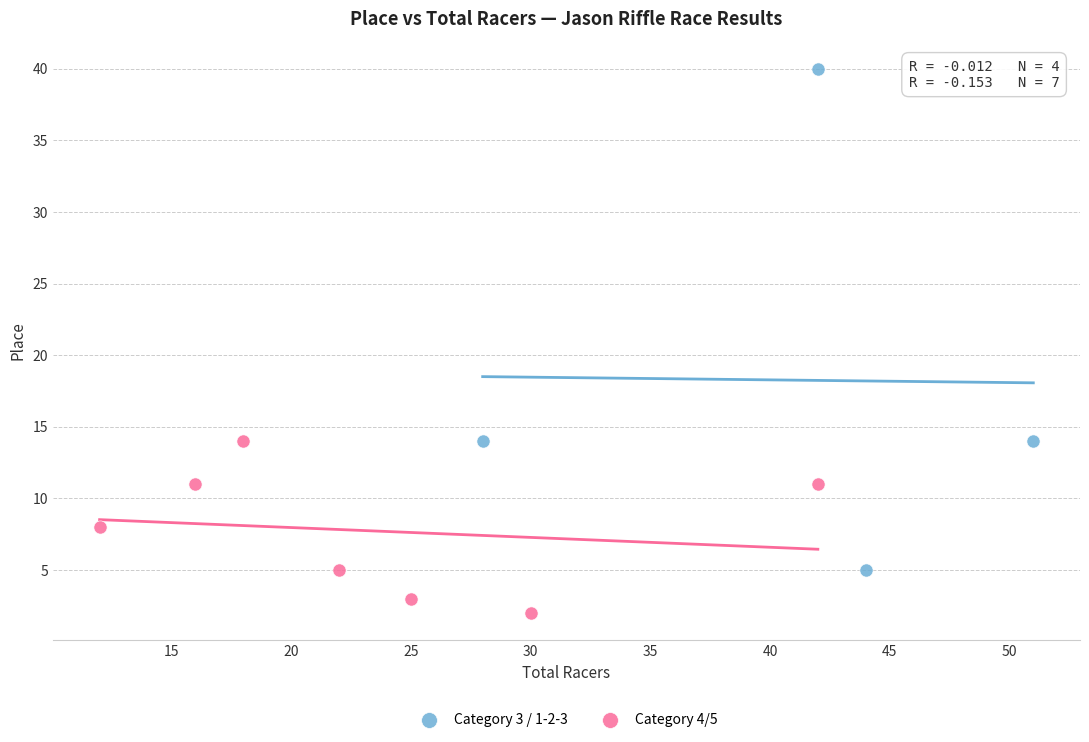

Which series contains the highest Y value?

Category 3 / 1-2-3